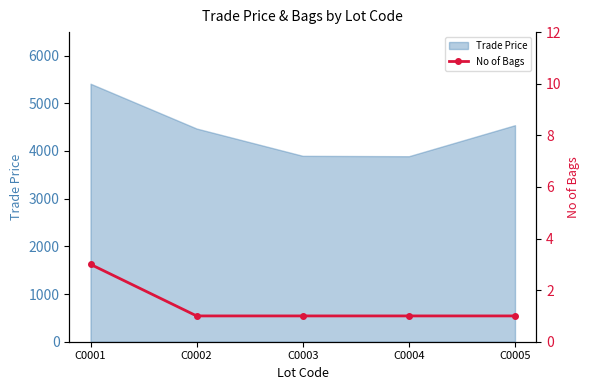

Count the values in the range 1 to 2.

4